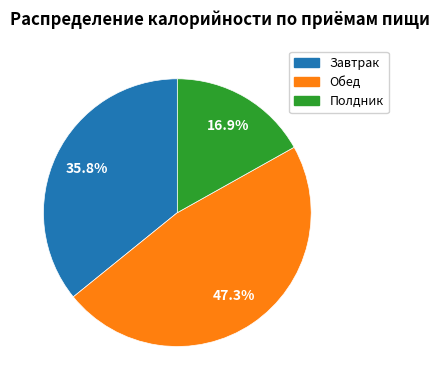

Which slice is the smallest?

Полдник